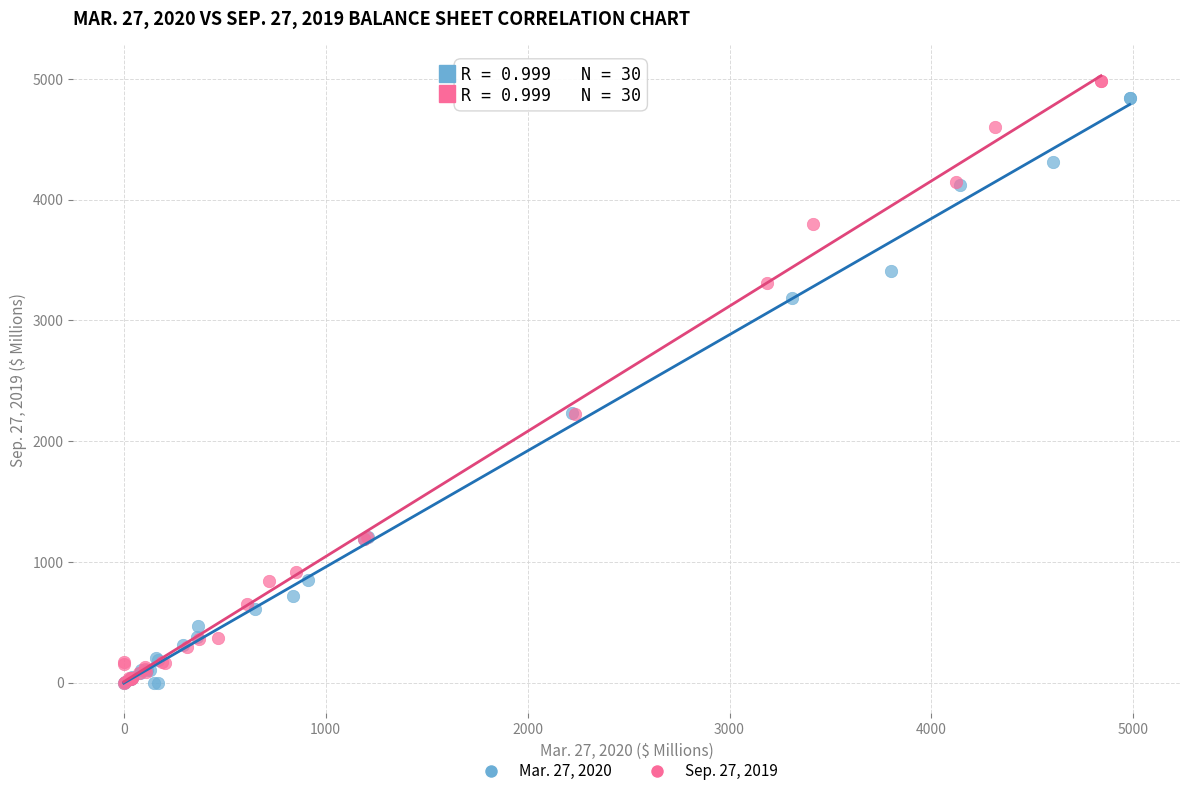

Which series has the largest Y range (max minus min)?

Sep. 27, 2019